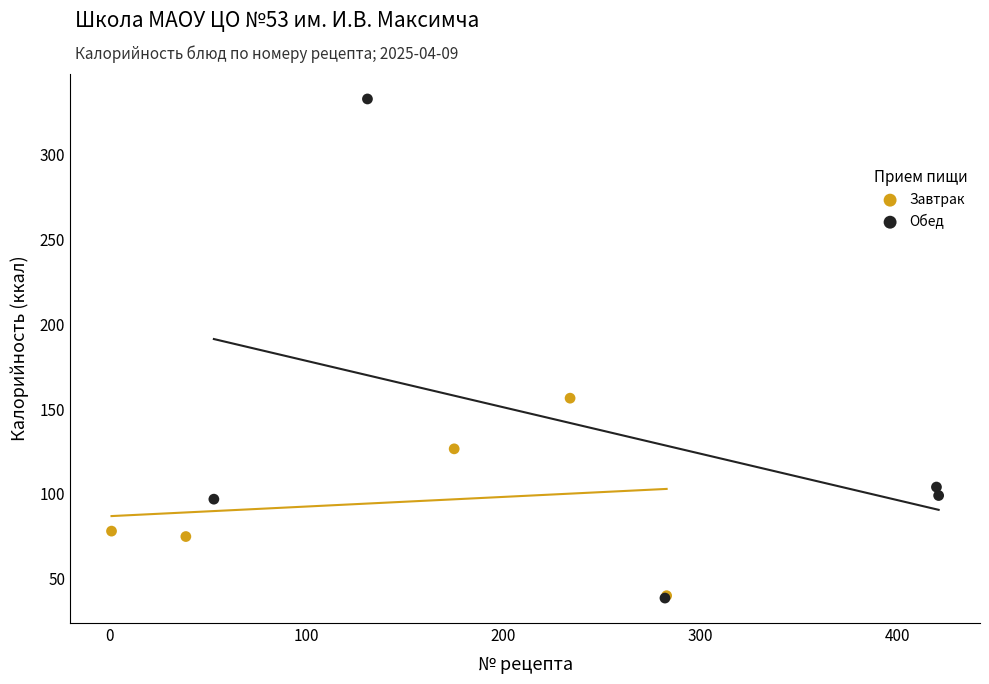

Which series reaches the maximum Y coordinate?

Обед